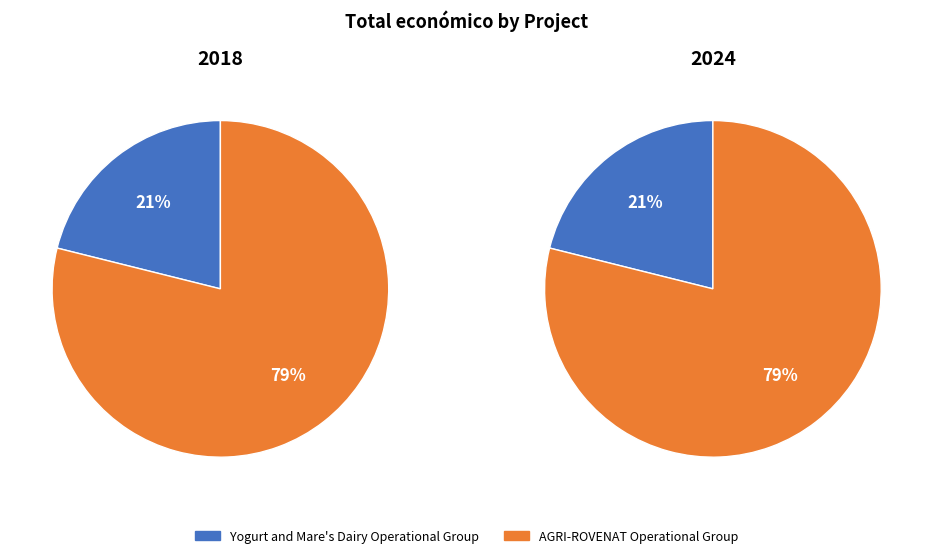

Rank the series at AGRI-ROVENAT Operational Group from lowest to highest value.

2018, 2024